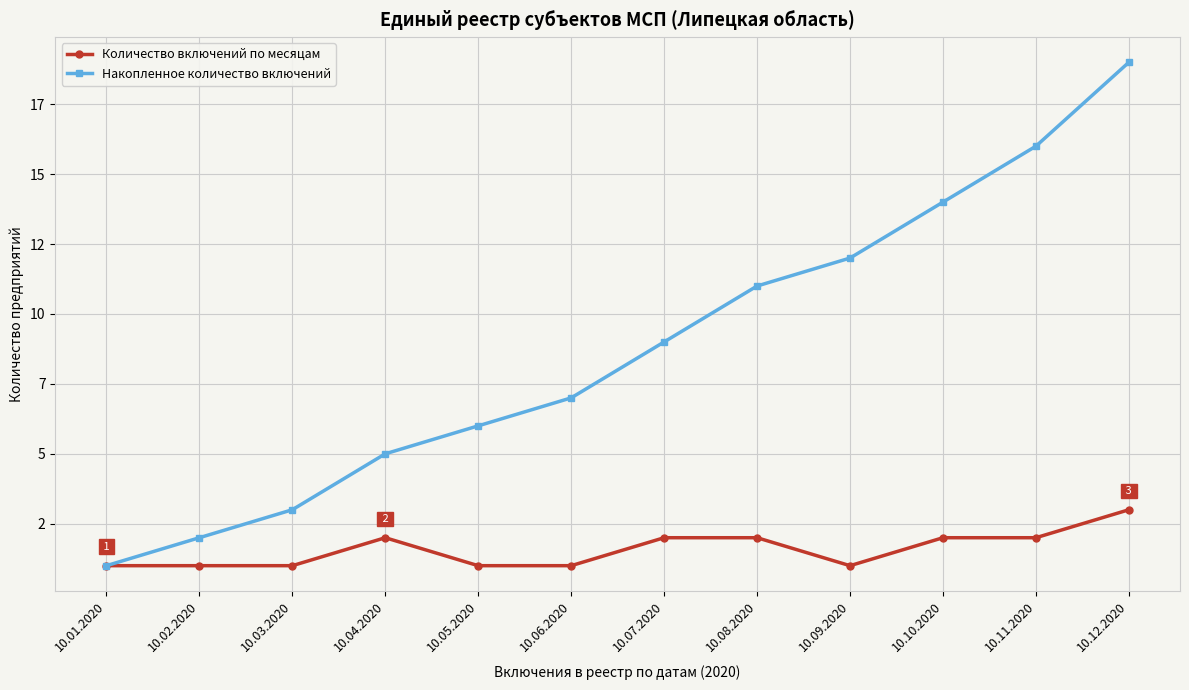

True or false: Накопленное количество включений and Количество включений по месяцам cross at least once.

False